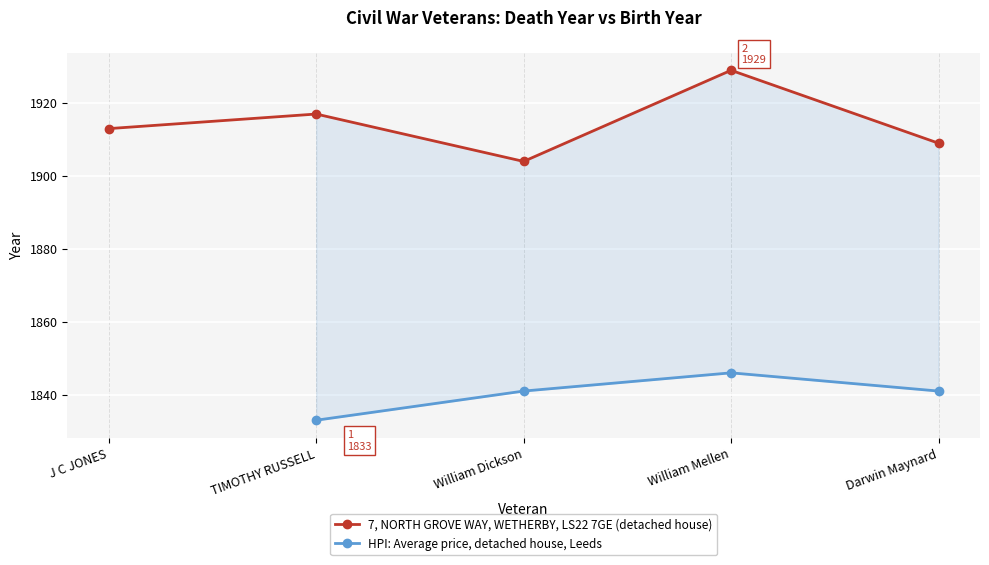

How many interior local valleys does the 7, NORTH GROVE WAY, WETHERBY, LS22 7GE (detached house) series have?

1